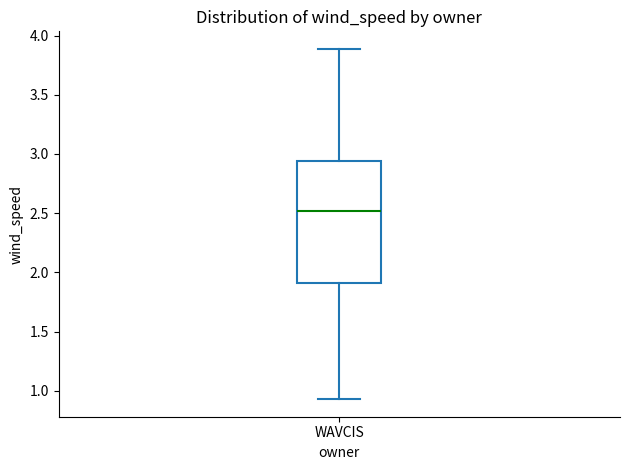

Transcribe this box plot: give where the median line is, the range the box spans, and where the two whiskers end, as read against the y-axis. The values are not printed on the chart, so give them approximately, as read against the axis.

median 2.50, box 1.90 to 2.95, whiskers 0.95 to 3.90